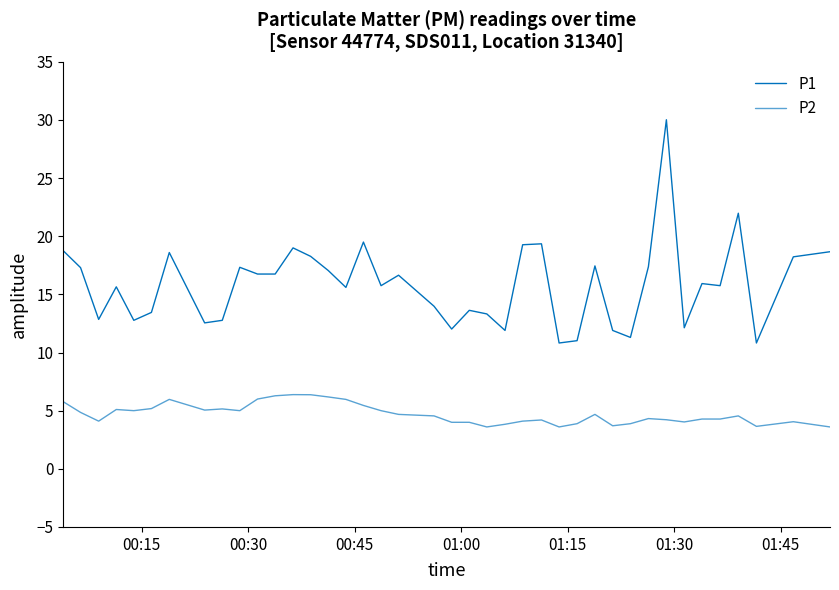

What is the smallest value displayed?

3.6